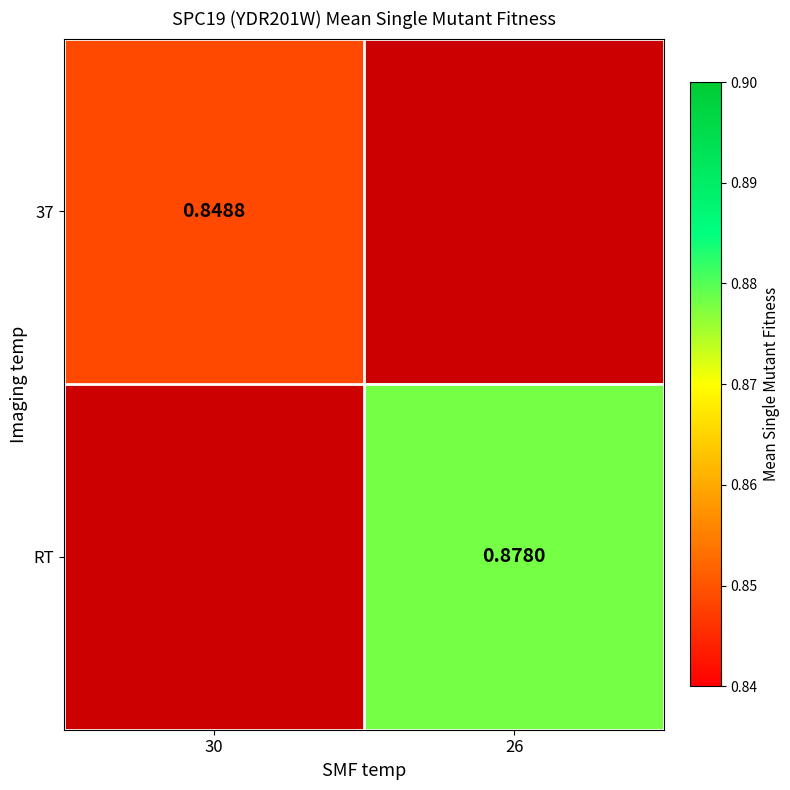

Which label corresponds to the smallest value in the chart?

30